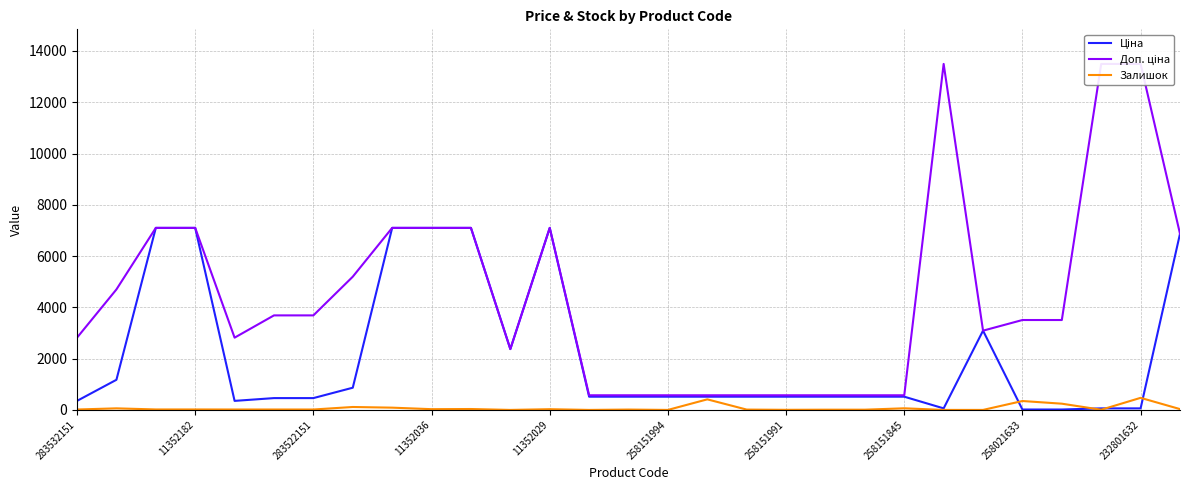

Which series changed the most between 283532151 and 11352029?

Ціна